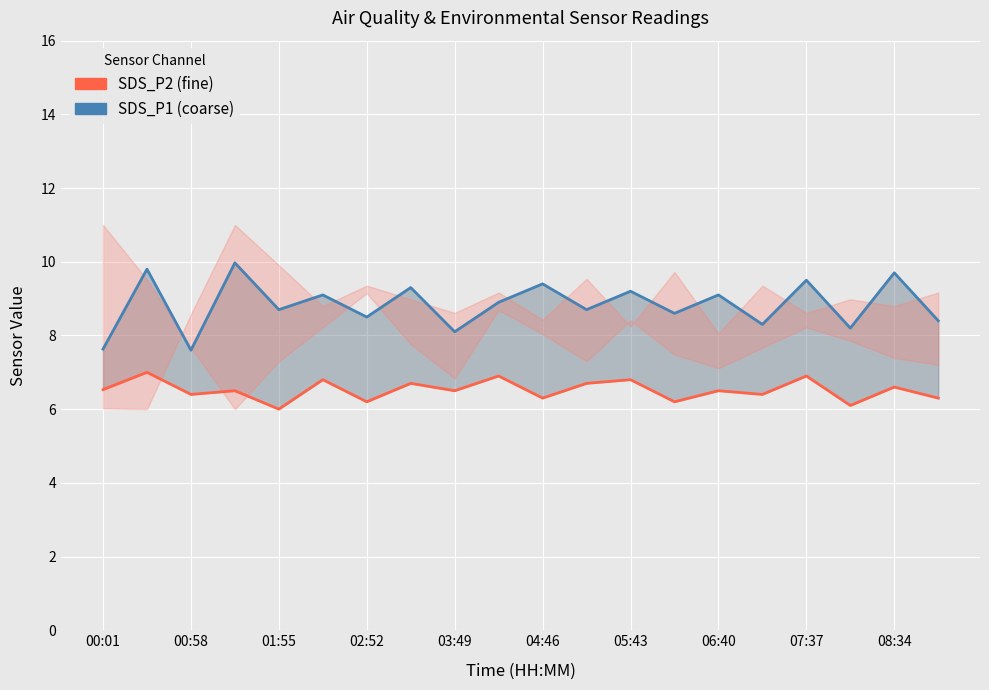

List the series in order of their overall mean, lowest first.

SDS_P2, SDS_P1